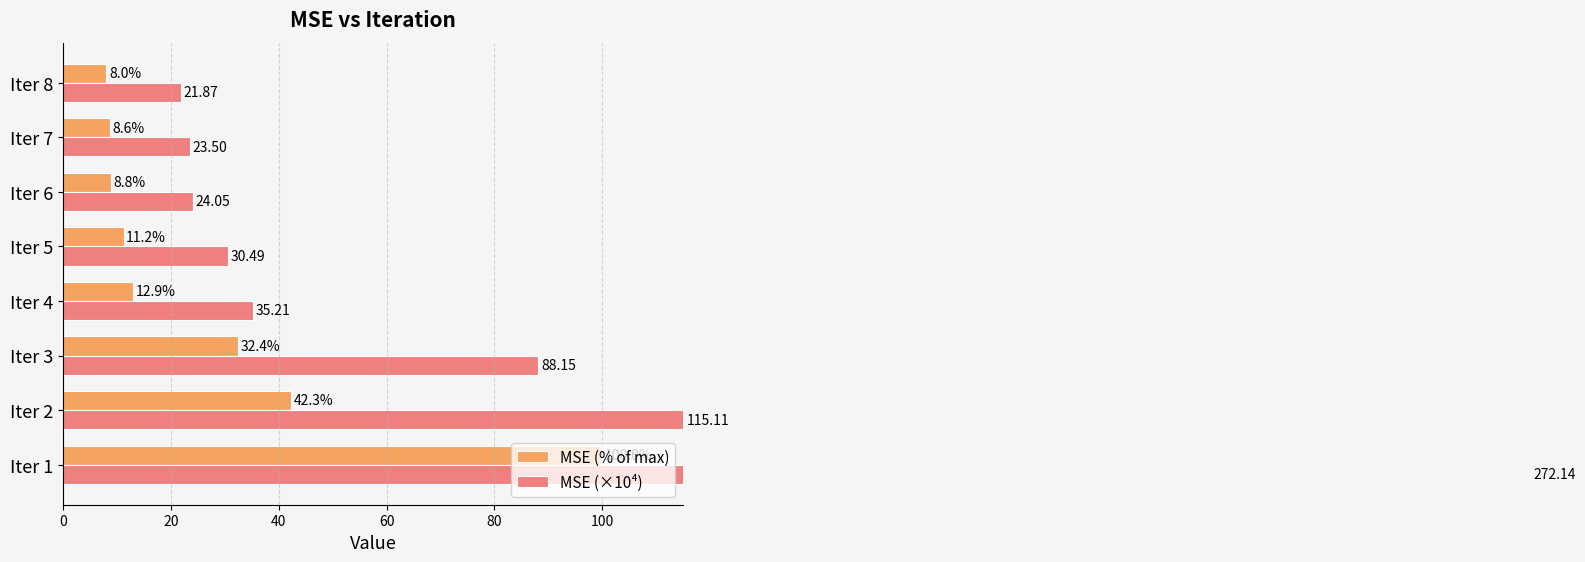

How many categories are shown in the chart?

8